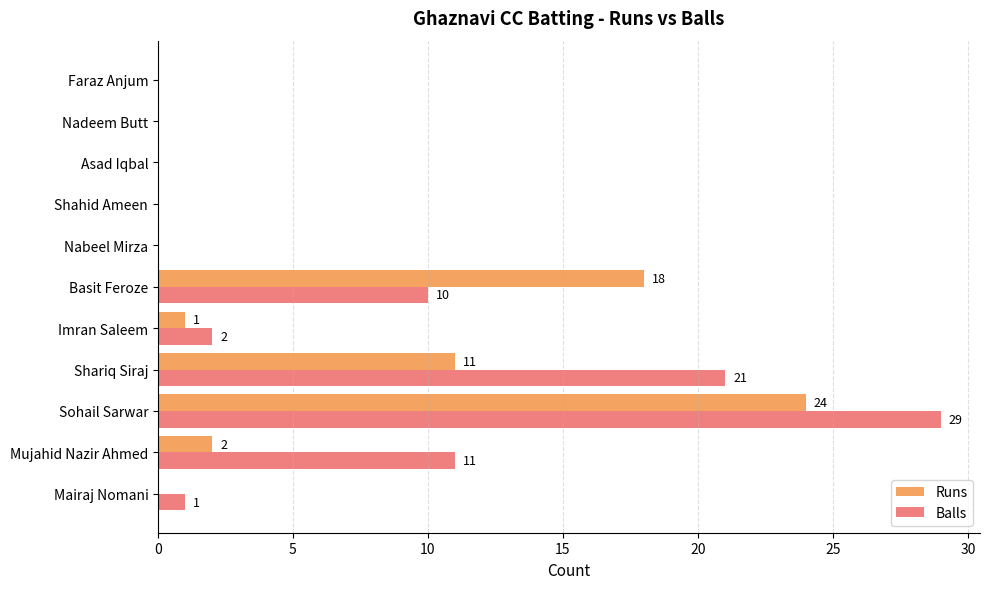

Count the number of data series in this chart.

2